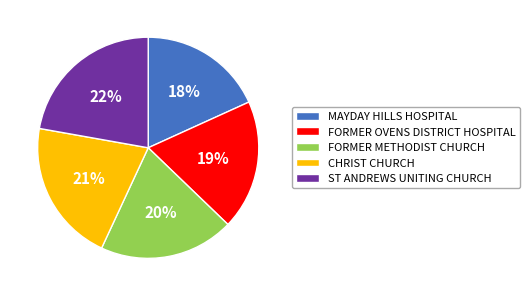

Combined, do FORMER METHODIST CHURCH and CHRIST CHURCH account for over 50%?

No